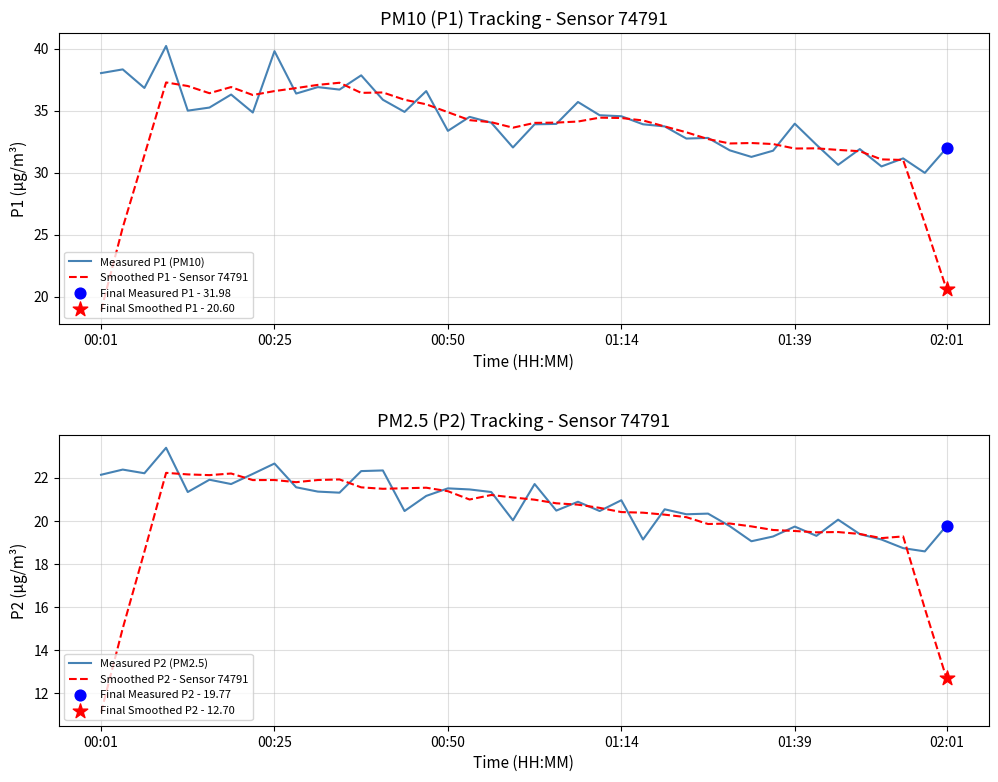

Is the value of Smoothed P2 - Sensor 74791 at 10 greater than the value of Measured P2 (PM2.5) at 21?

Yes